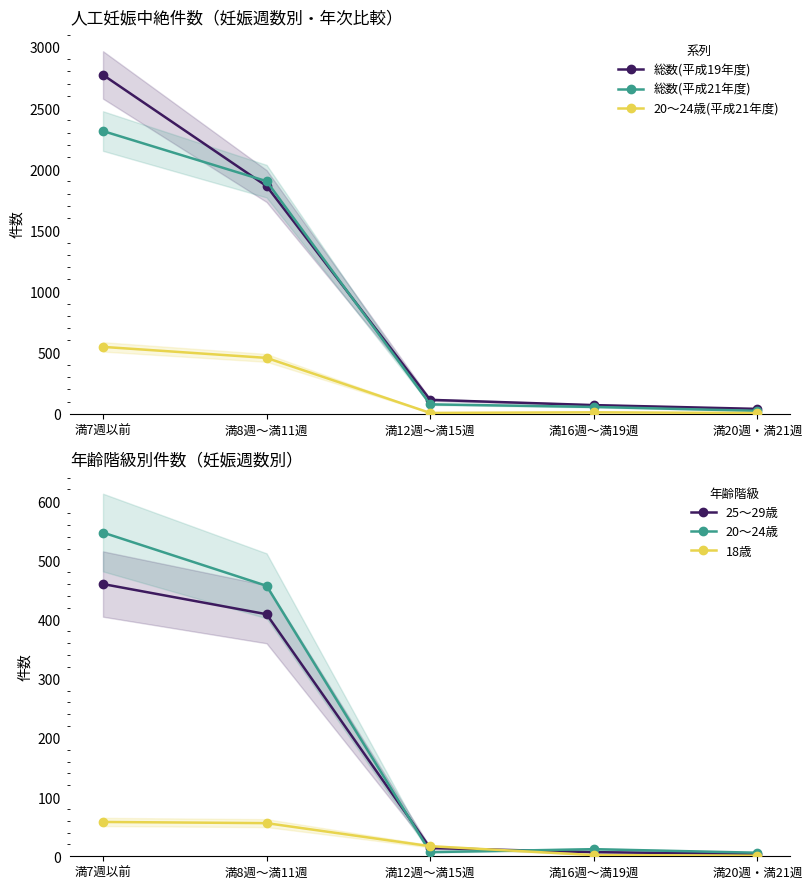

What is the average value of the 25～29歳 series?

179